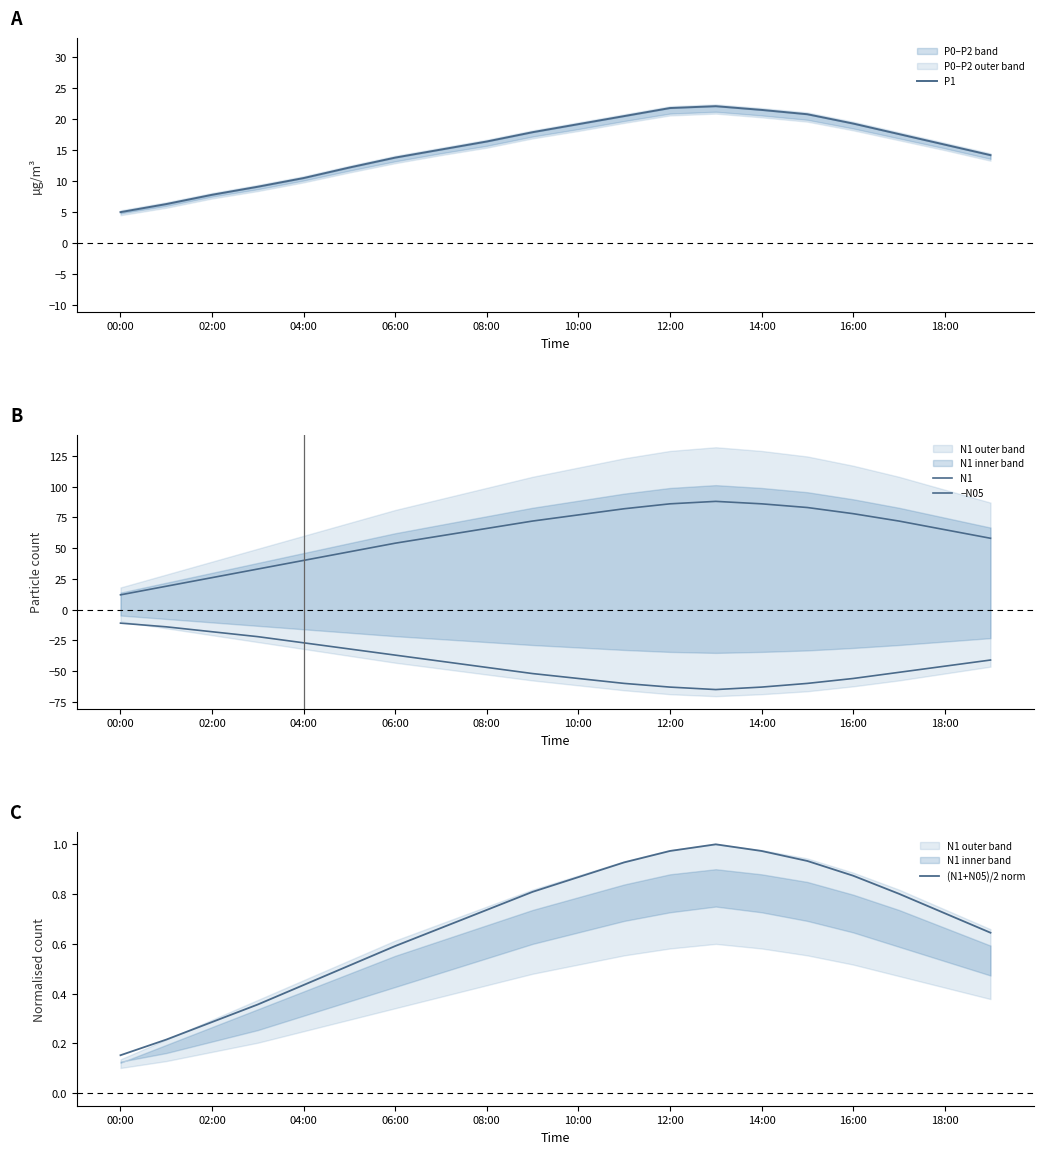

The value of (N1+N05)/2 norm at 04:00 is 0.6. True or false?

False